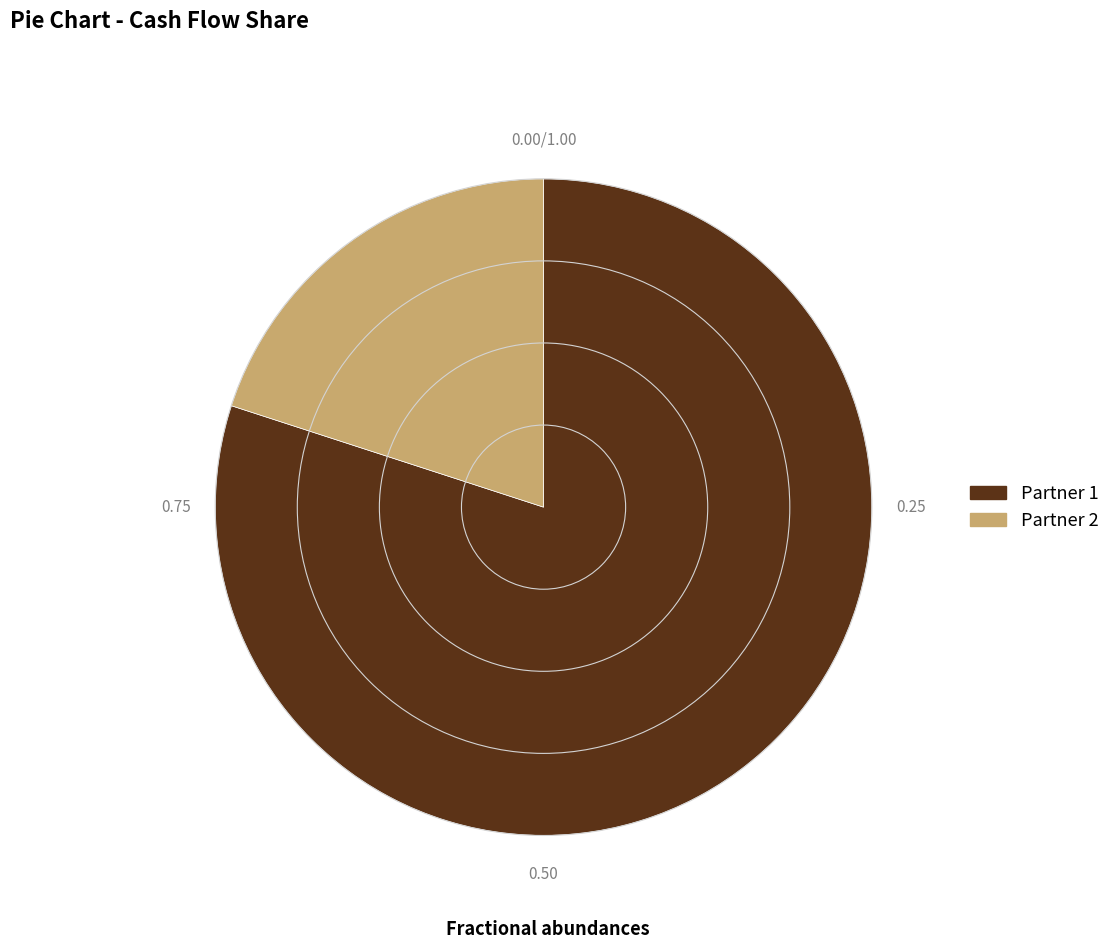

Which category accounts for the majority?

Partner 1